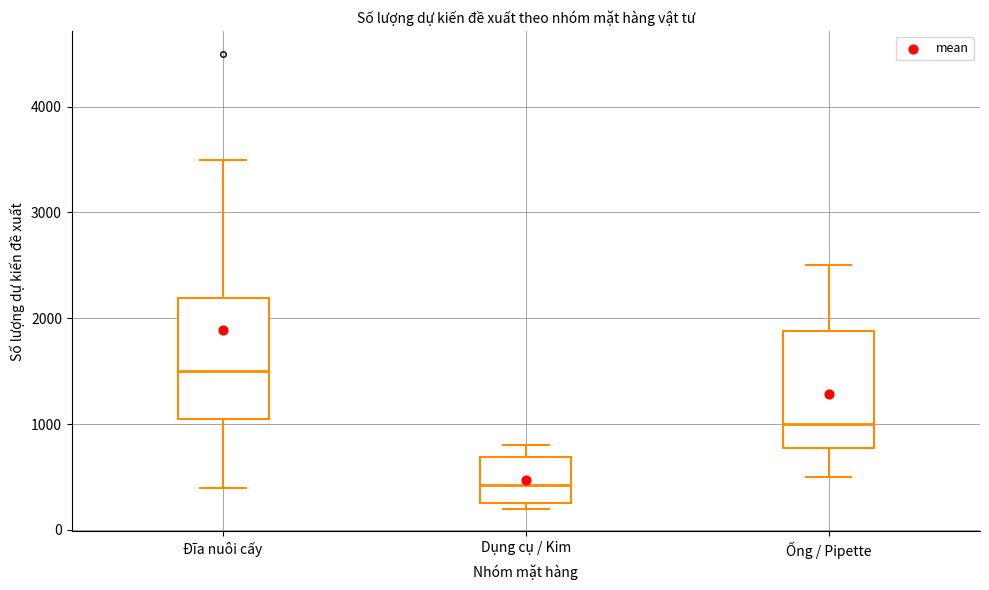

Reading left to right, read every box against the y-axis: the position of its median line, the range the box covers, and the ends of its whiskers. The values are not printed on the chart, so give them approximately, as read against the axis.

Đĩa nuôi cấy: median 1500, box 1100 to 2200, whiskers 400 to 3500
Dụng cụ / Kim: median 400, box 300 to 700, whiskers 200 to 800
Ống / Pipette: median 1000, box 800 to 1900, whiskers 500 to 2500